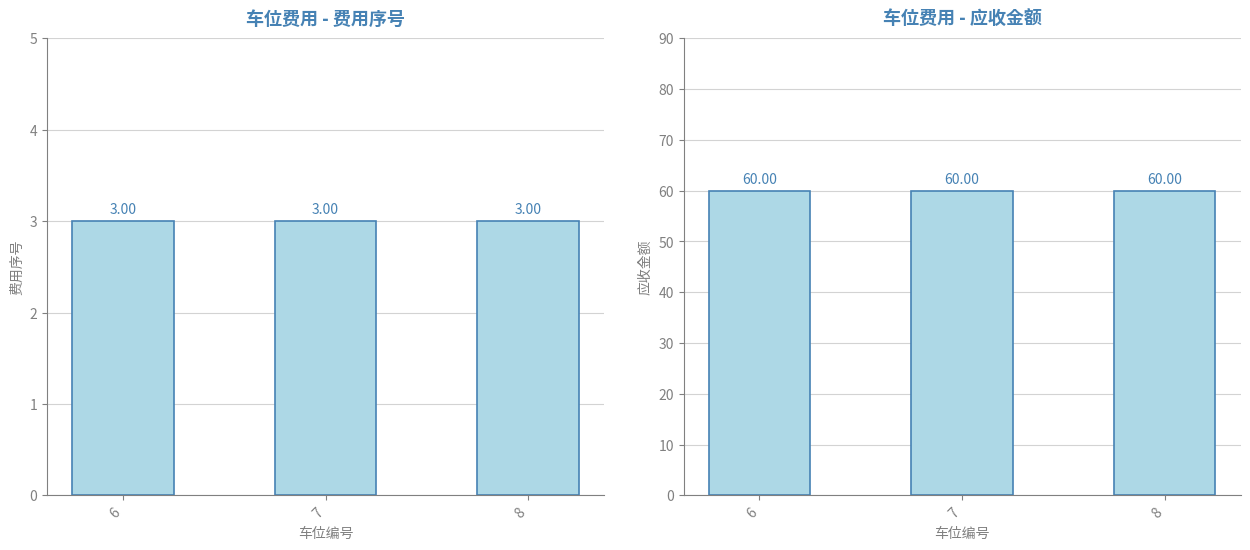

What is the sum of all 费用序号 values?

9